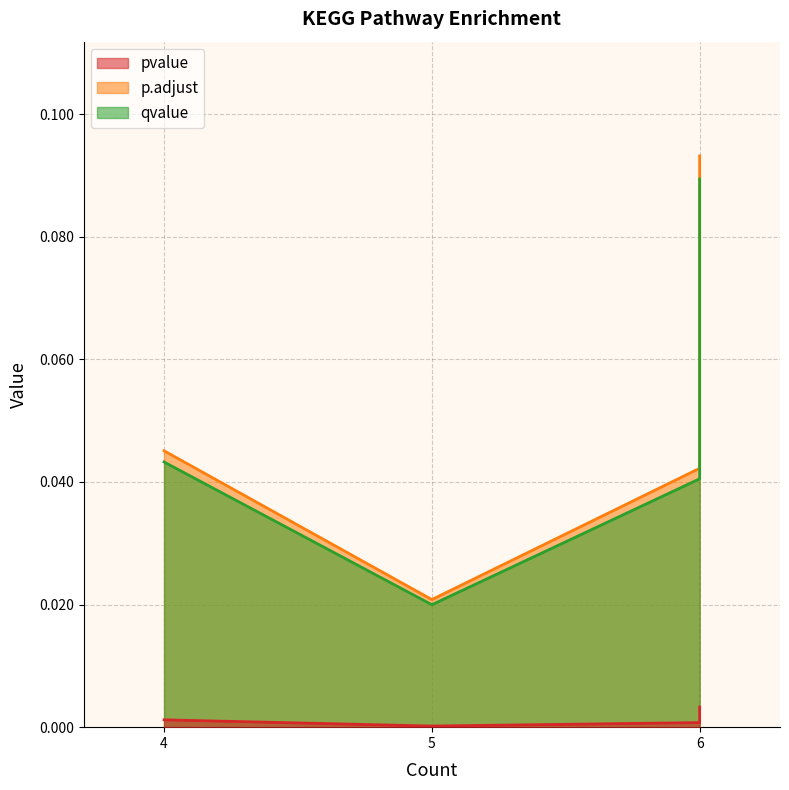

How many p.adjust values are between 0 and 1?

4